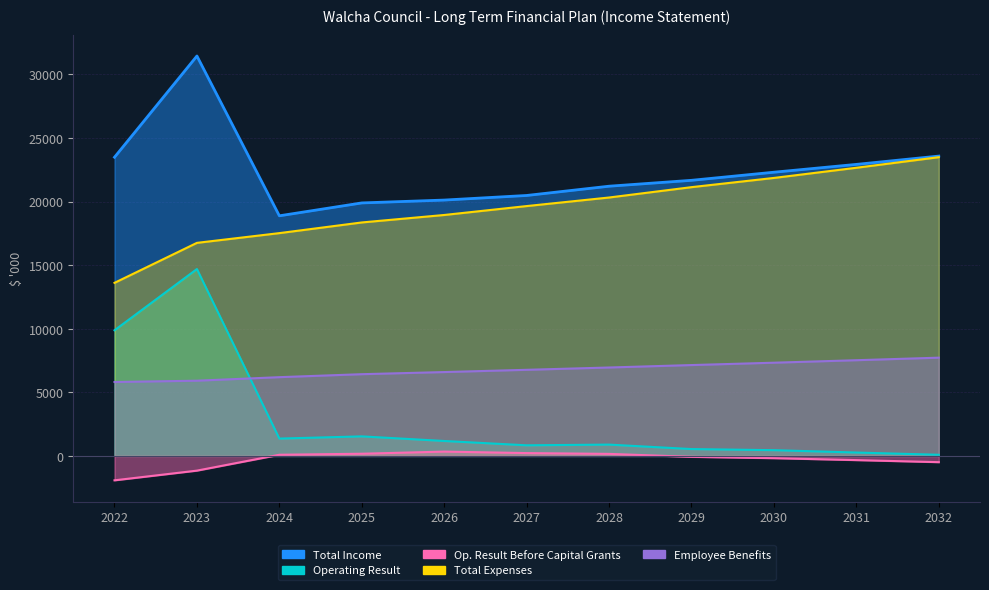

True or false: Total Income and Total Expenses intersect in this chart.

False